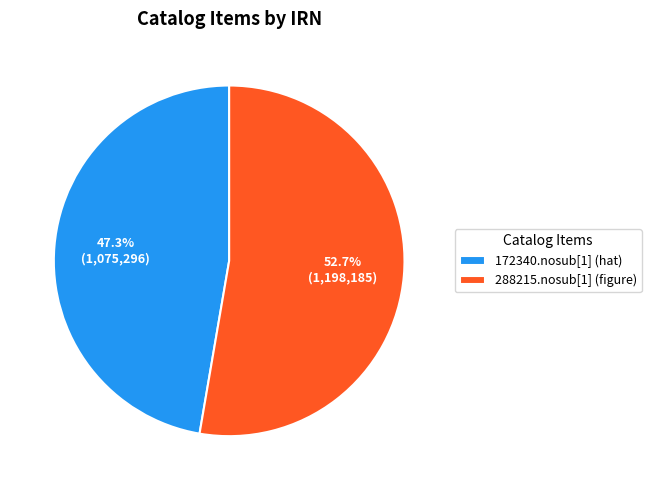

How many slices are in this pie chart?

2